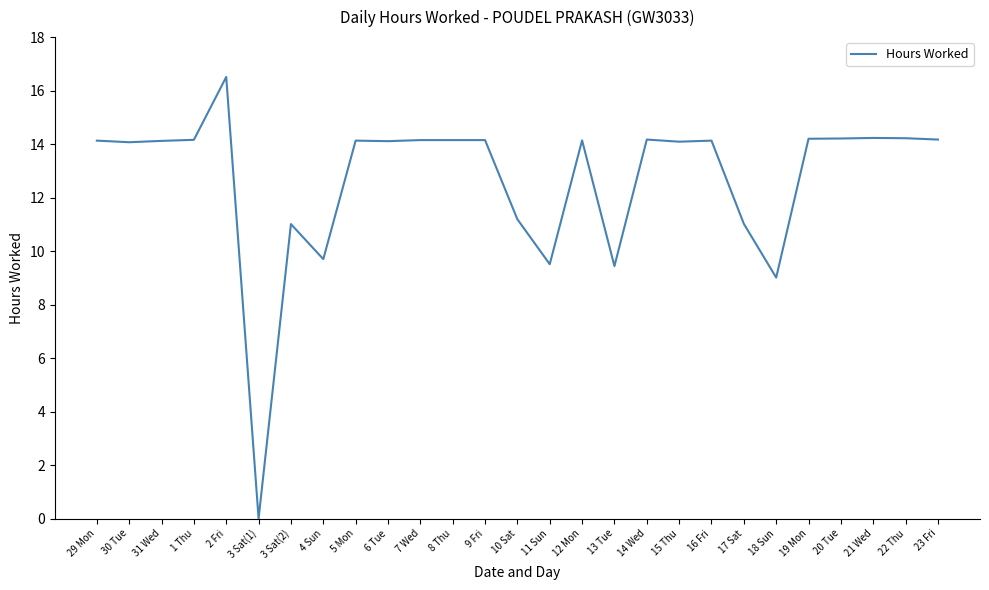

What is the greatest value displayed?

16.5